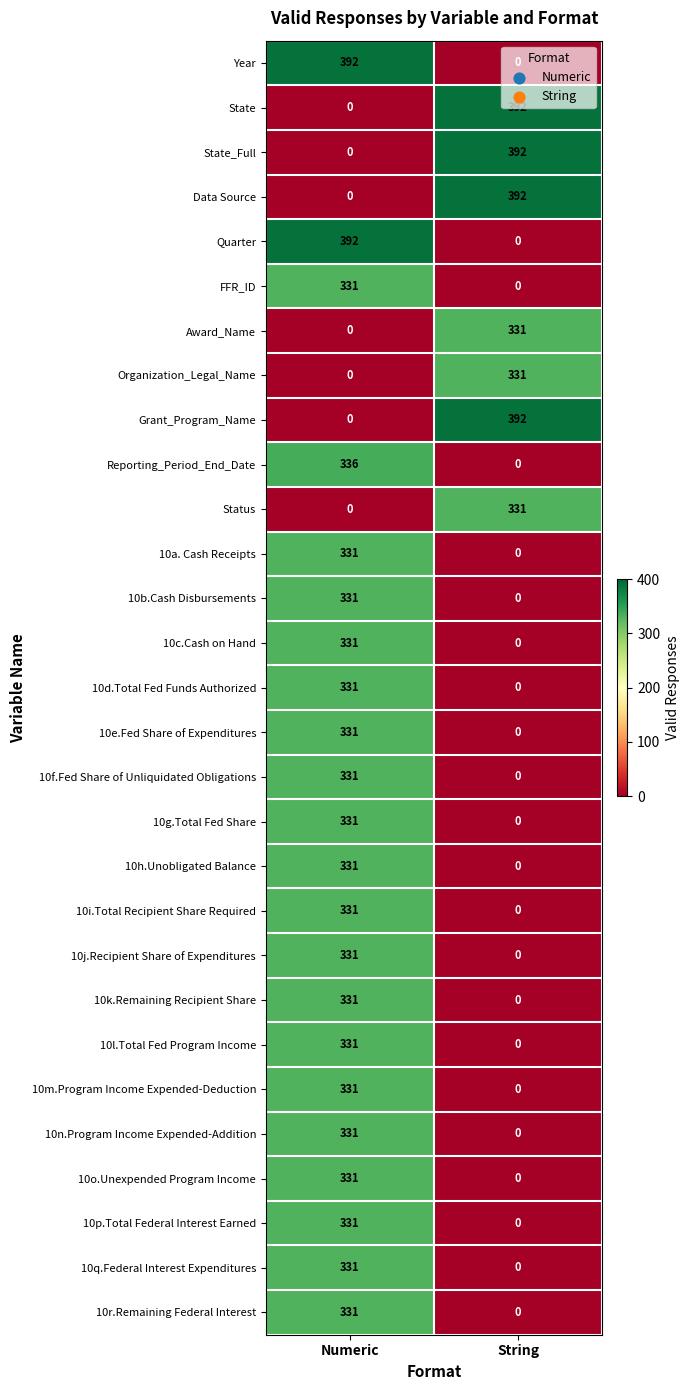

What is the spread (max minus min) of values at String?

392